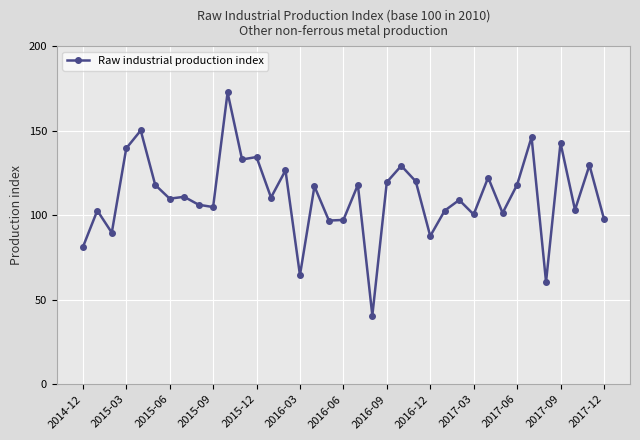

What is the average value?

111.2